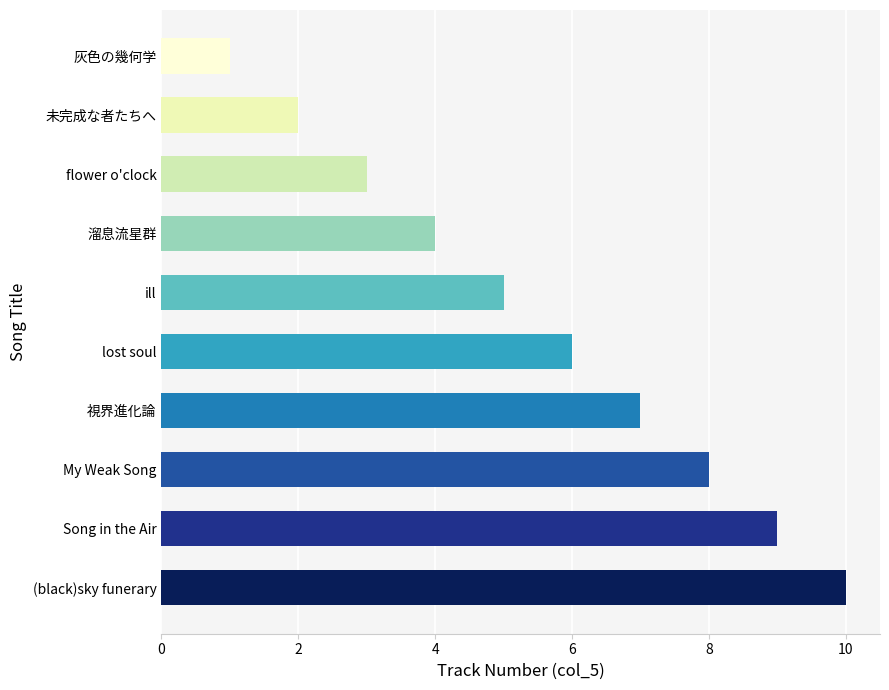

What is the minimum value shown in the chart?

1